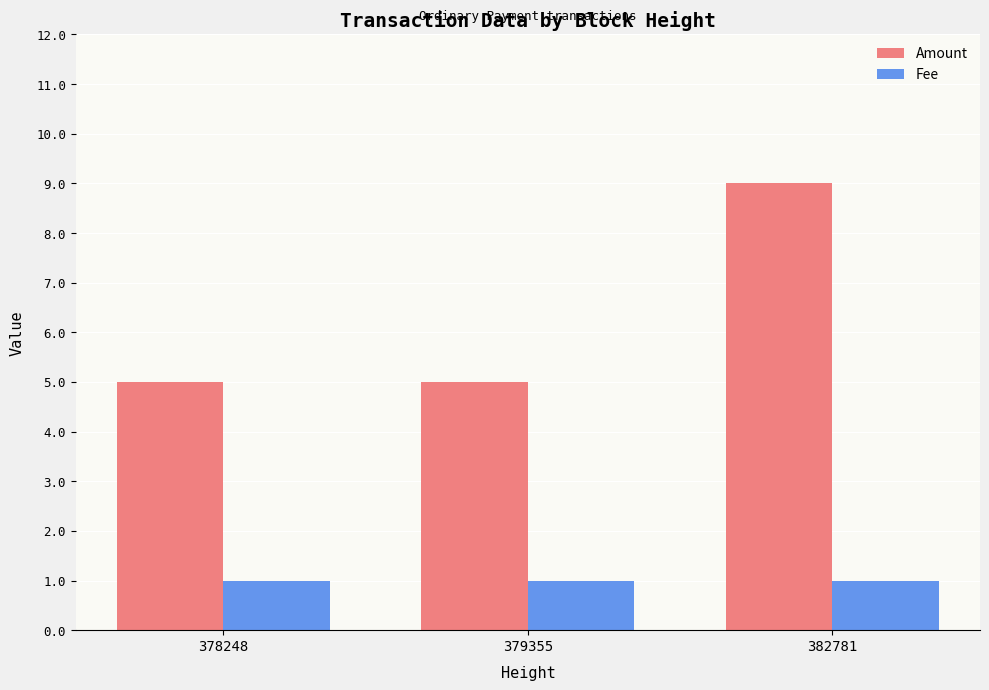

At 379355, list the series in order from smallest to largest.

Fee, Amount